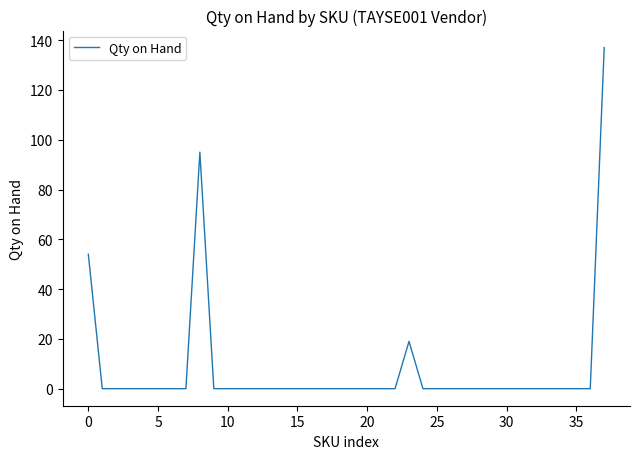

What is the maximum value shown in the chart?

137